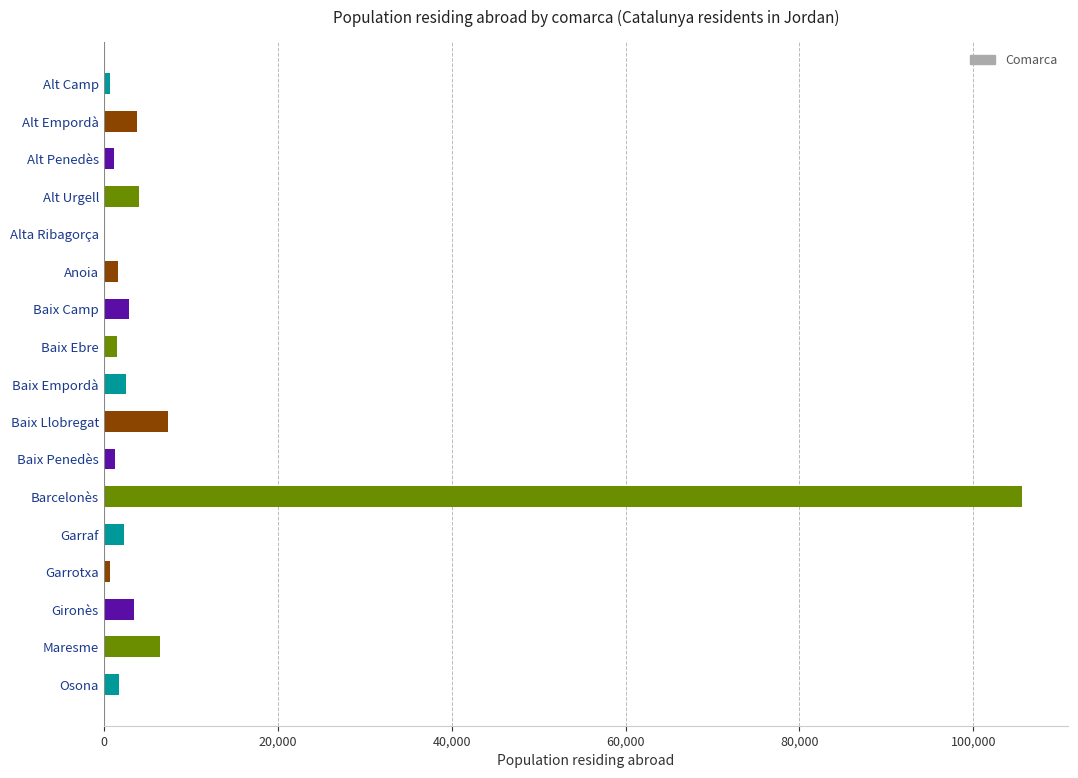

Is it true that the value at Gironès is 3508?

True